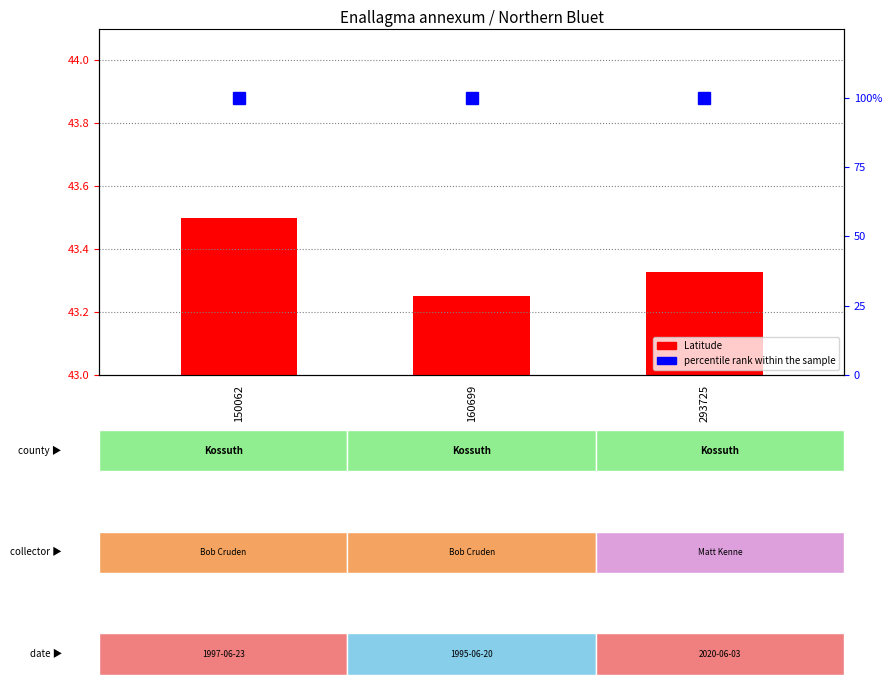

Reading left to right, transcribe all the data shown in this chart.

Latitude: 150062=43.5	160699=43.3	293725=43.3
percentile rank within the sample: 150062=100.0	160699=100.0	293725=100.0